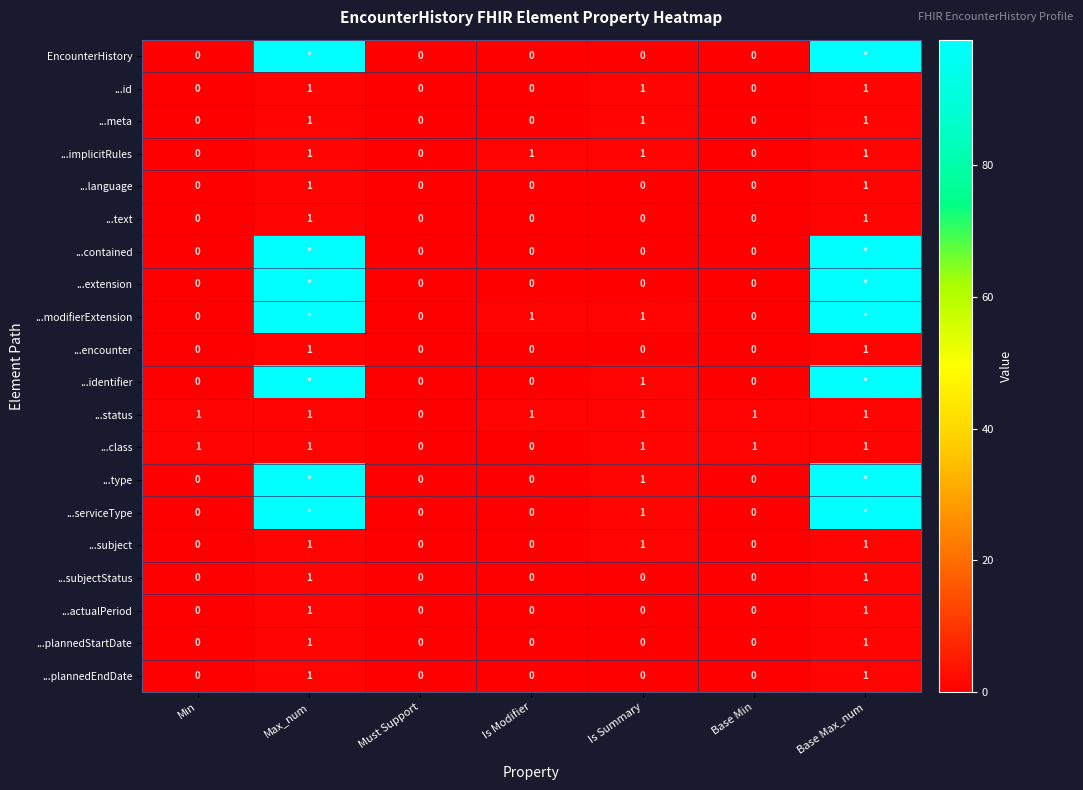

How many ...implicitRules values are between 0 and 1?

7